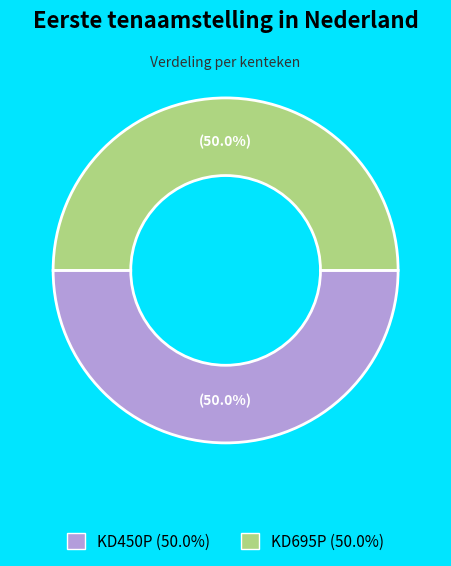

How much of the chart is everything except KD695P?

50.0%